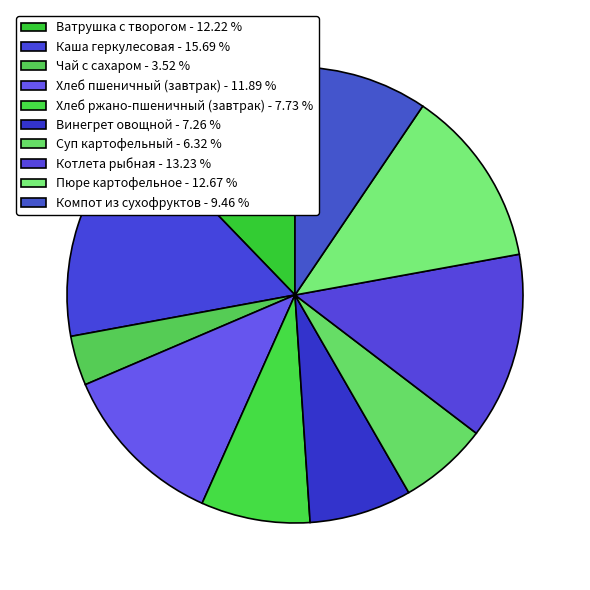

How many slices are in this pie chart?

10